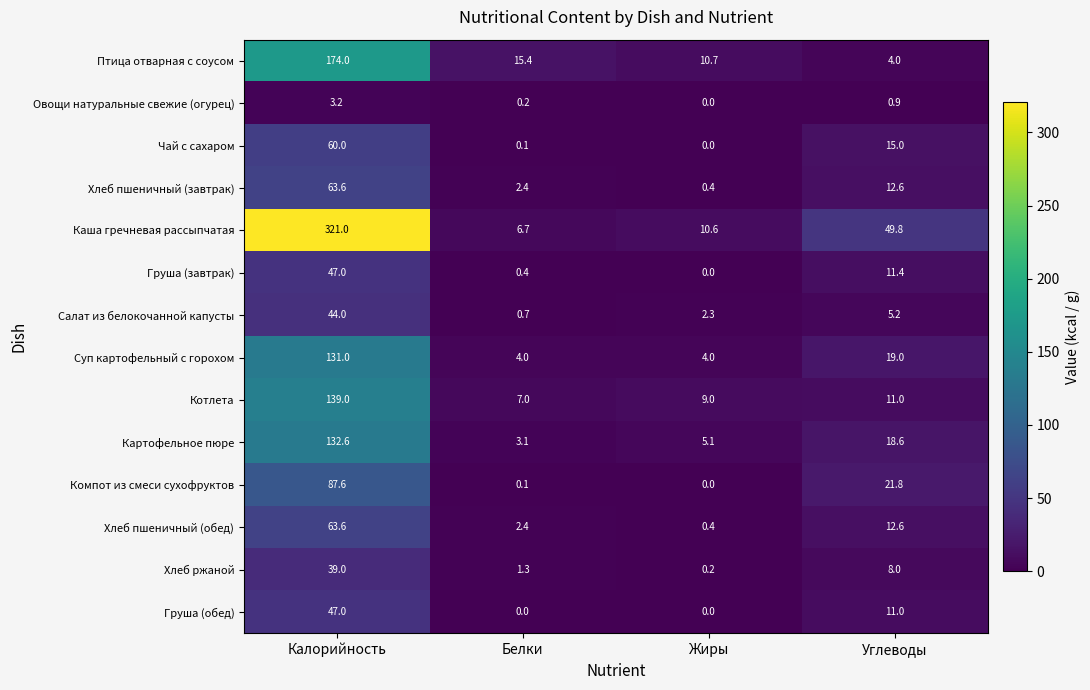

Which series has the widest spread of values?

Каша гречневая рассыпчатая